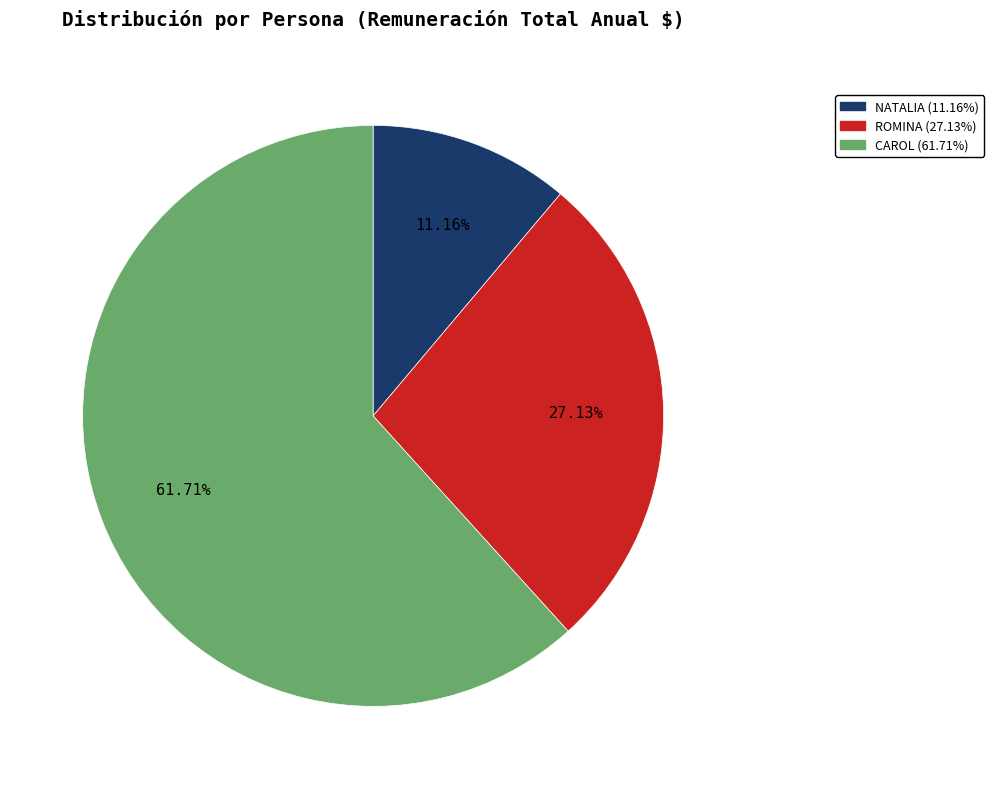

How many slices are in this pie chart?

3